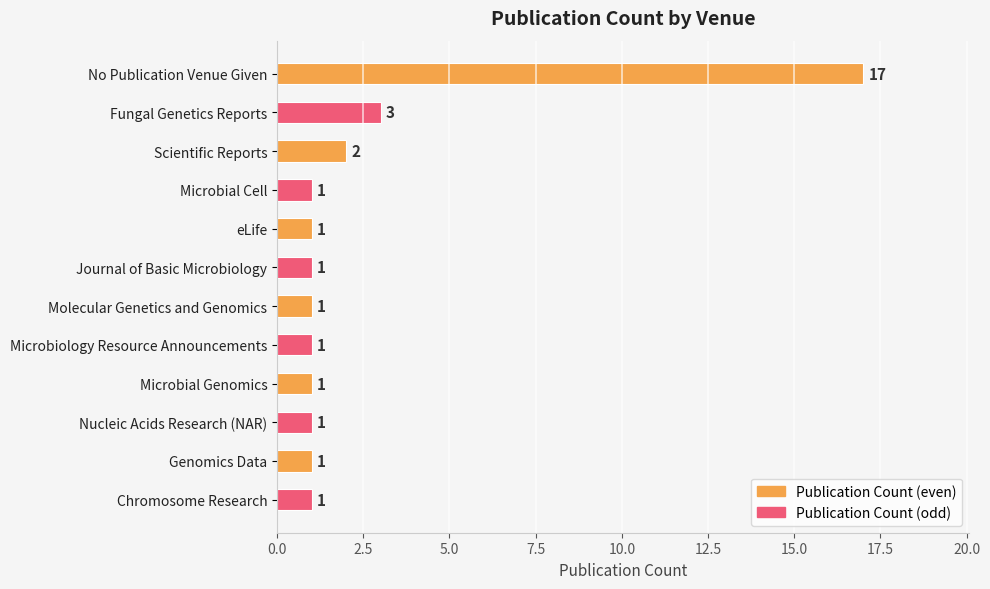

How many values exceed 1?

3